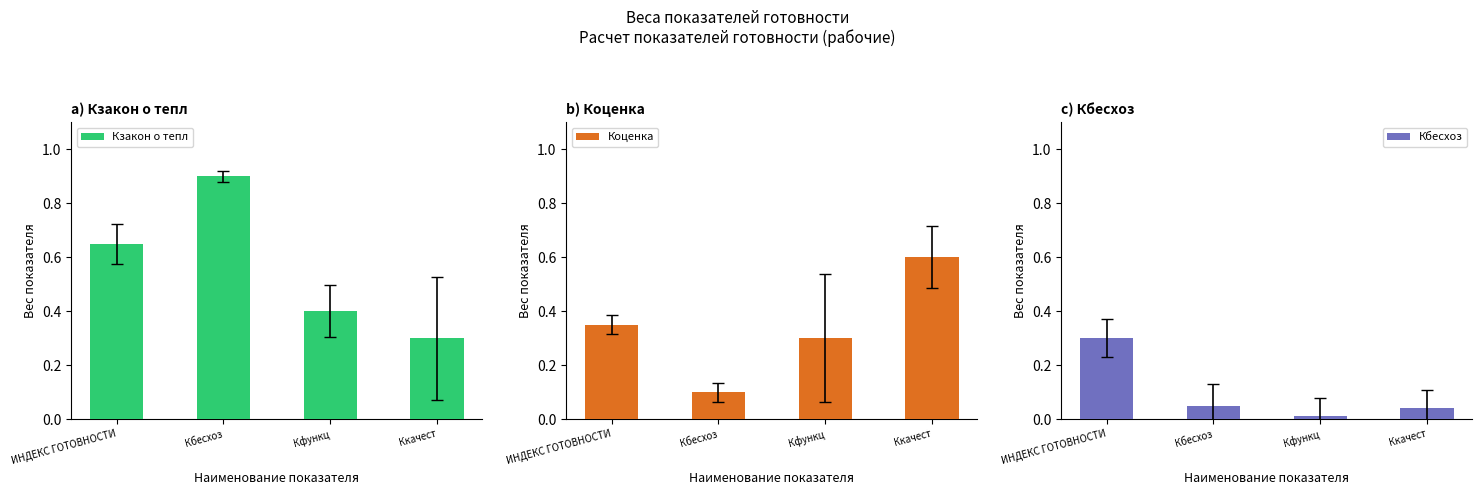

Which series has the widest spread of values?

Кзакон о тепл